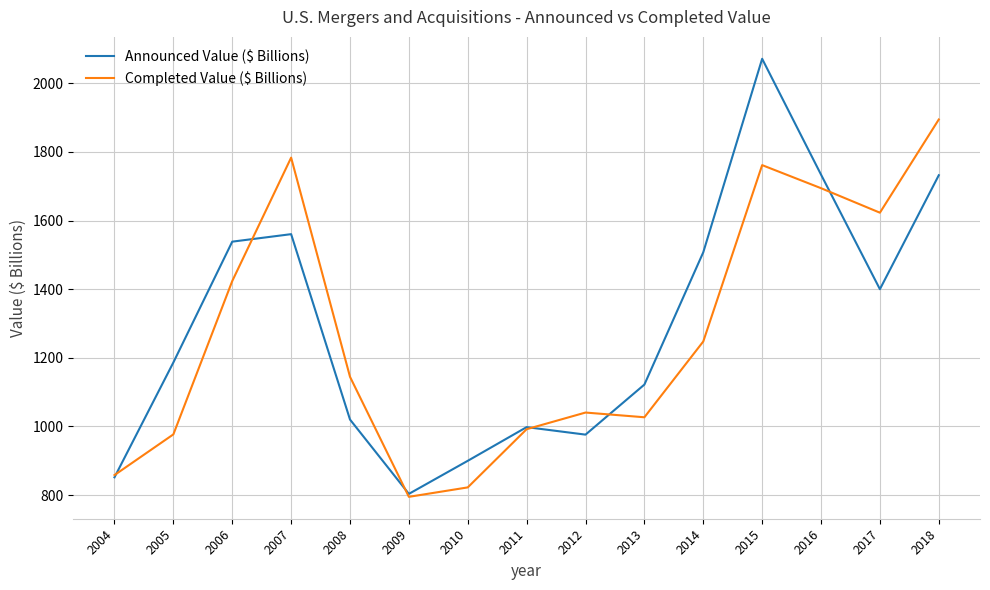

What is the approximate value of Completed Value ($ Billions) at 2007?

1783.4